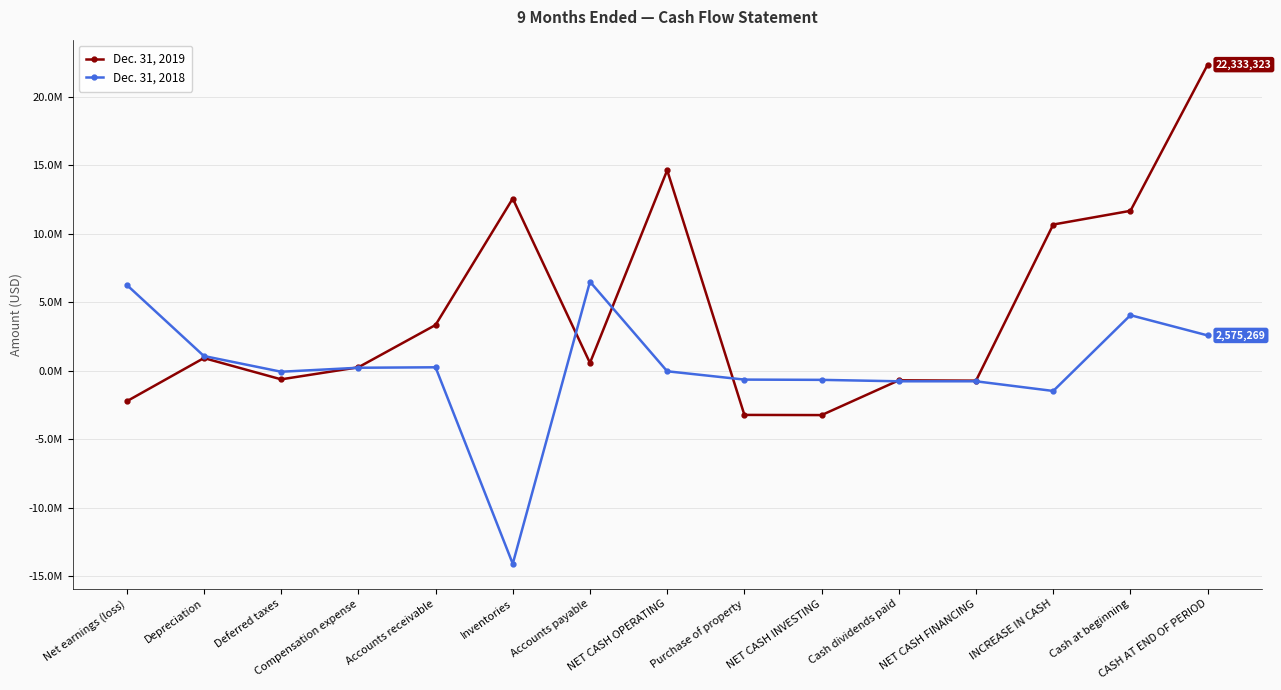

At how many categories does at least one series exceed 22033282?

1